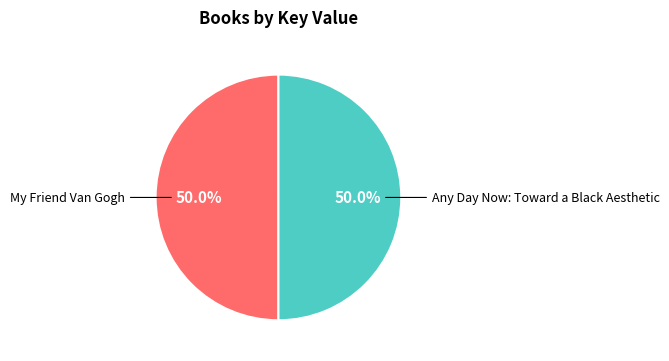

Rank the categories by value from highest to lowest.

Any Day Now: Toward a Black Aesthetic, My Friend Van Gogh